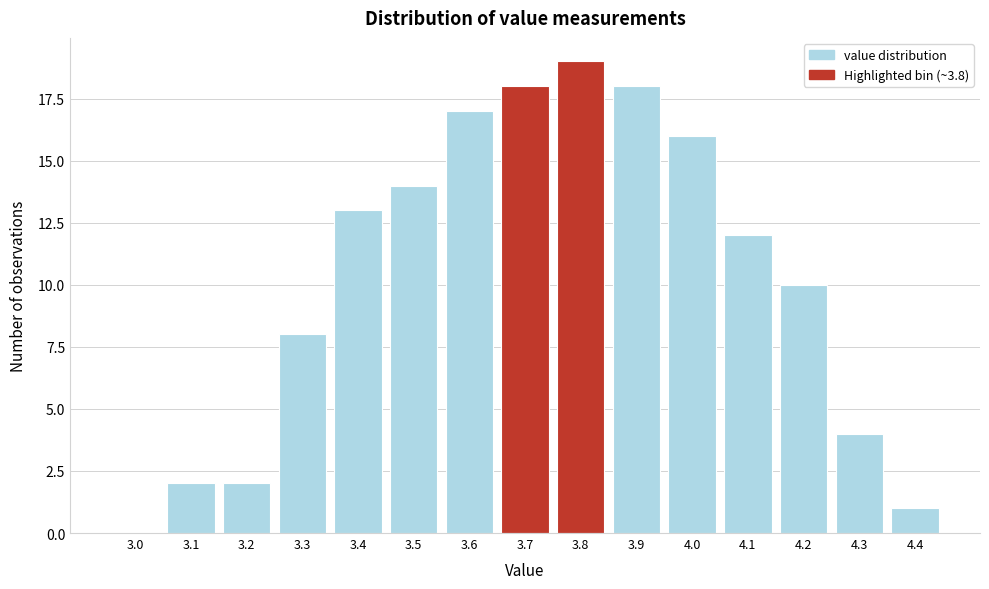

Reading left to right, transcribe all the data shown in this chart.

3.0=0	3.1=2	3.2=2	3.3=8	3.4=13	3.5=14	3.6=17	3.7=18	3.8=19	3.9=18	4.0=16	4.1=12	4.2=10	4.3=4	4.4=1